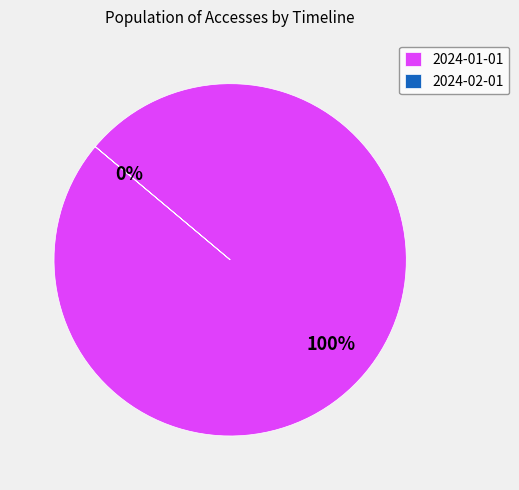

What is the largest slice in the pie chart?

2024-01-01